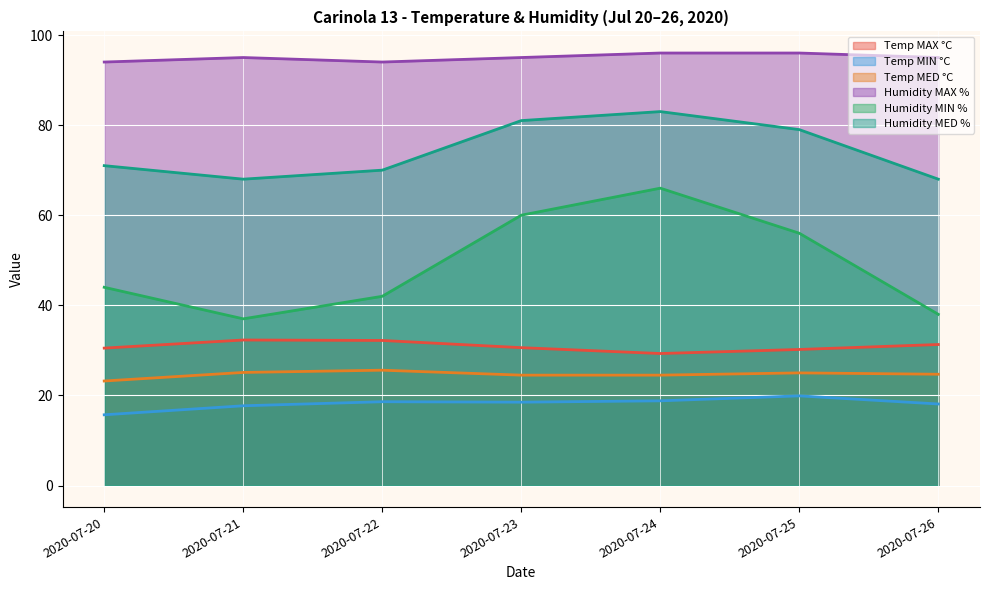

How many interior local peaks does the Temp MAX °C series have?

1